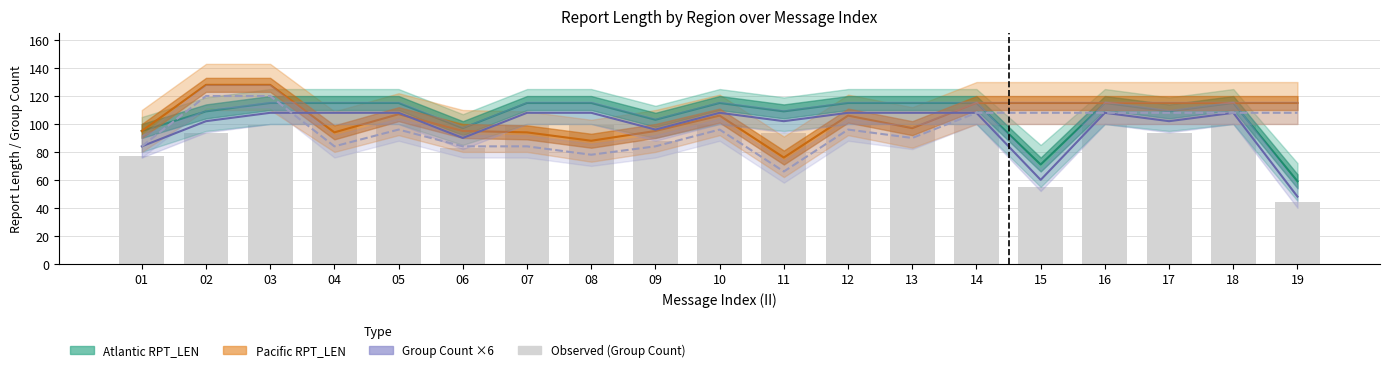

Reading left to right, what are all the values shown in this chart?

Atlantic RPT_LEN: 01=95.0	02=109.0	03=115.0	04=115.0	05=115.0	06=97.0	07=115.0	08=115.0	09=103.0	10=115.0	11=109.0	12=115.0	13=115.0	14=115.0	15=71.0	16=115.0	17=109.0	18=115.0	19=59.0
Pacific RPT_LEN: 01=95.0	02=128.0	03=128.0	04=94.0	05=107.0	06=95.0	07=94.0	08=88.0	09=95.0	10=106.0	11=76.0	12=106.0	13=97.0	14=115.0	15=115.0	16=115.0	17=115.0	18=115.0	19=115.0
Atlantic GROUP_CNT ×6: 01=84.0	02=102.0	03=108.0	04=108.0	05=108.0	06=90.0	07=108.0	08=108.0	09=96.0	10=108.0	11=102.0	12=108.0	13=108.0	14=108.0	15=60.0	16=108.0	17=102.0	18=108.0	19=48.0
Pacific GROUP_CNT ×6: 01=84.0	02=120.0	03=120.0	04=84.0	05=96.0	06=84.0	07=84.0	08=78.0	09=84.0	10=96.0	11=66.0	12=96.0	13=90.0	14=108.0	15=108.0	16=108.0	17=108.0	18=108.0	19=108.0
Observed (Group Count): 01=77.0	02=93.5	03=99.0	04=99.0	05=99.0	06=82.5	07=99.0	08=99.0	09=88.0	10=99.0	11=93.5	12=99.0	13=99.0	14=99.0	15=55.0	16=99.0	17=93.5	18=99.0	19=44.0